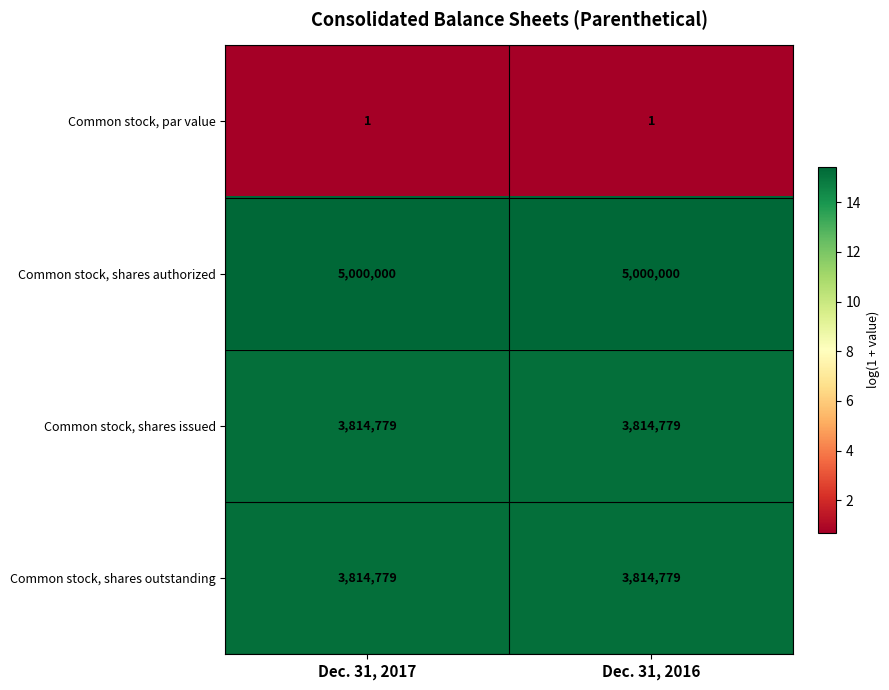

True or false: Common stock, shares issued has a value of 5369317 at Dec. 31, 2017.

False